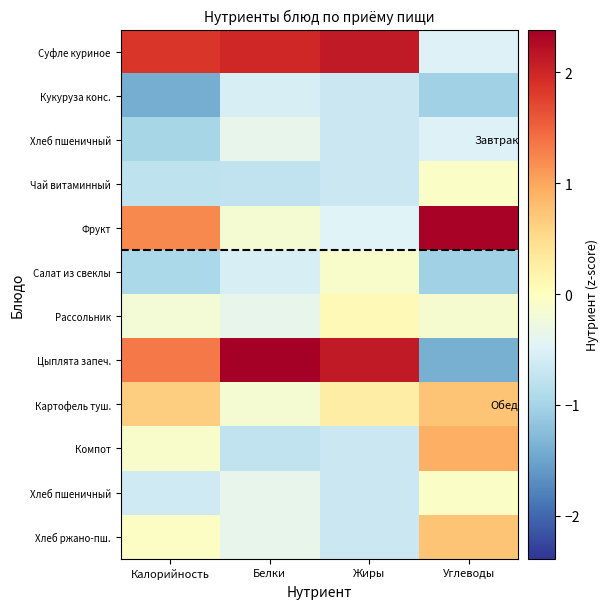

Which category has the lowest value across all series?

Калорийность